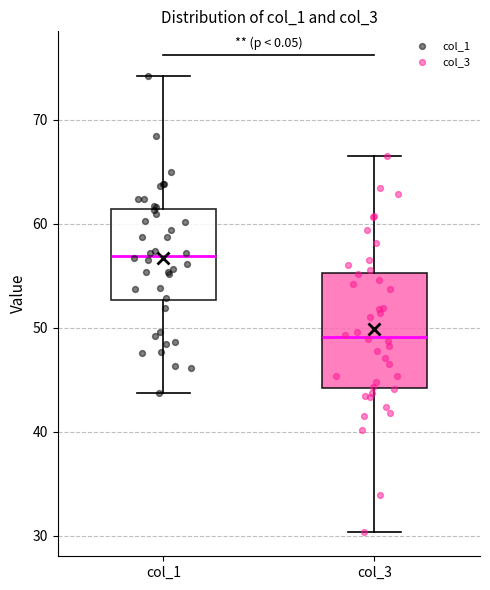

Reading left to right, transcribe this box plot: for each box, give where its median line is, the range the box spans, and where its two whiskers end, as read against the y-axis. The values are not printed on the chart, so give them approximately, as read against the axis.

col_1: median 57, box 53 to 61, whiskers 44 to 74
col_3: median 49, box 44 to 55, whiskers 30 to 67